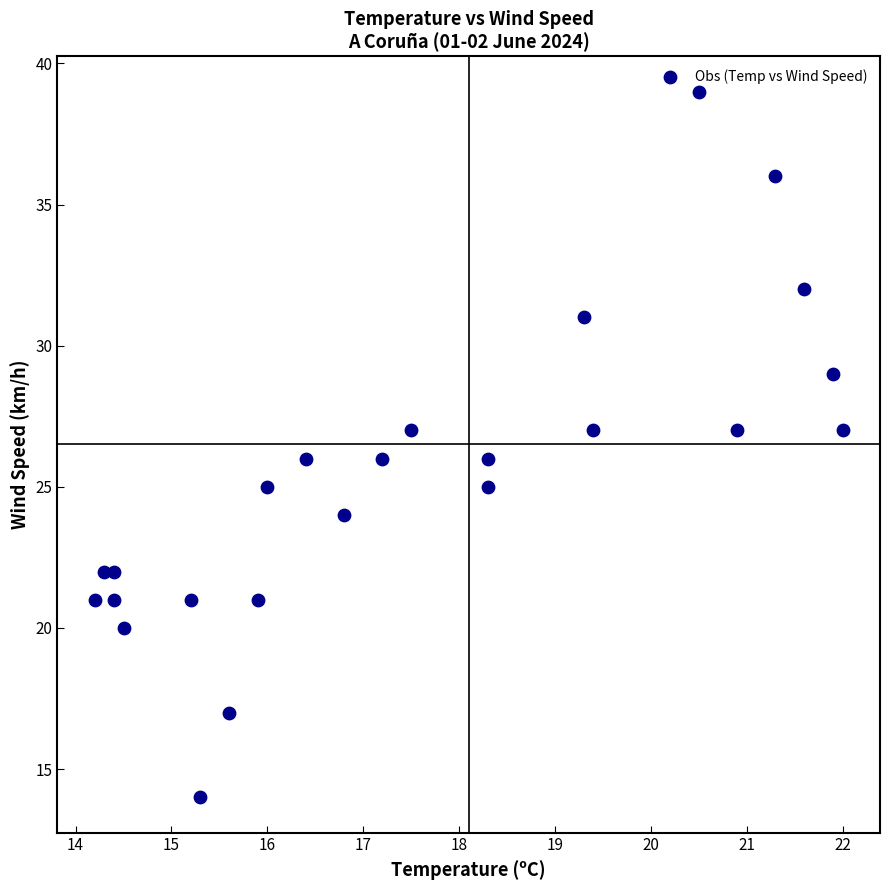

What is the range of Y values (max minus min)?

25